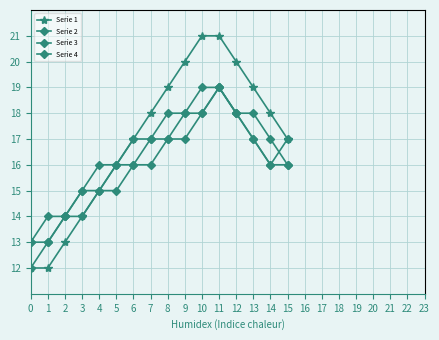

What is the value of the Serie 4 point at the 3rd from the left?

14